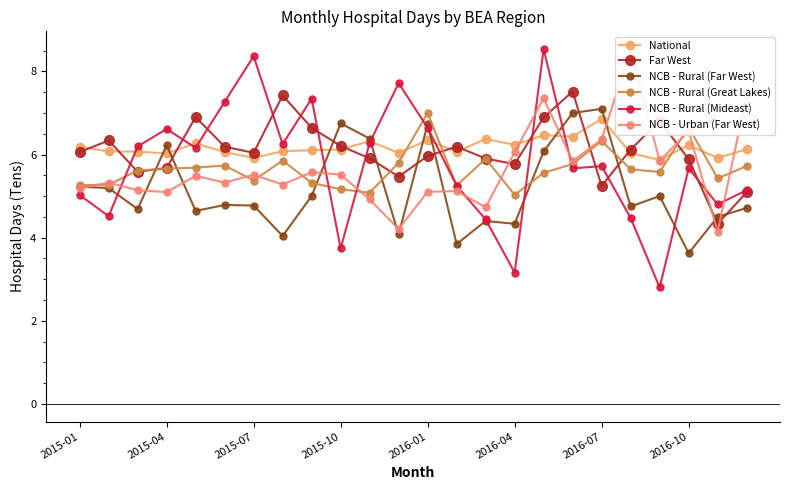

What is the value of the NCB - Rural (Great Lakes) point at the 11th from the left?

5.1